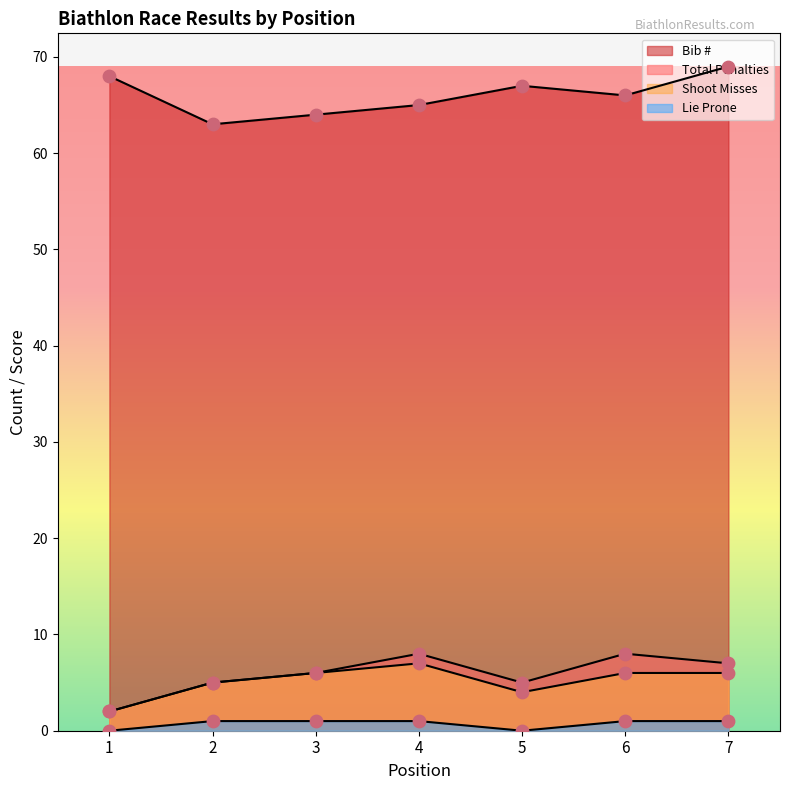

Which series has the largest Y range (max minus min)?

Bib #